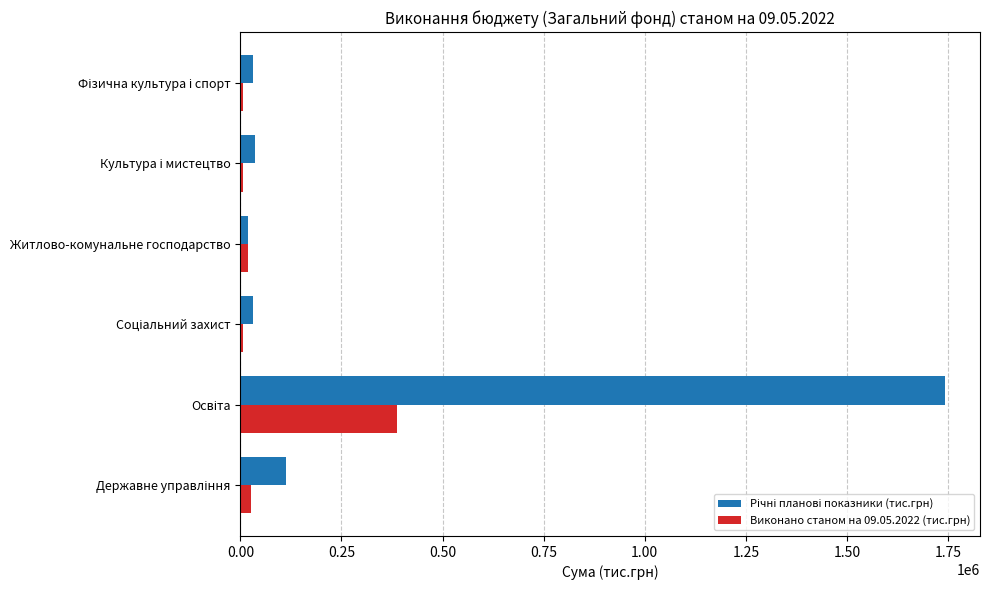

What is the maximum value shown in the chart?

1741860.2